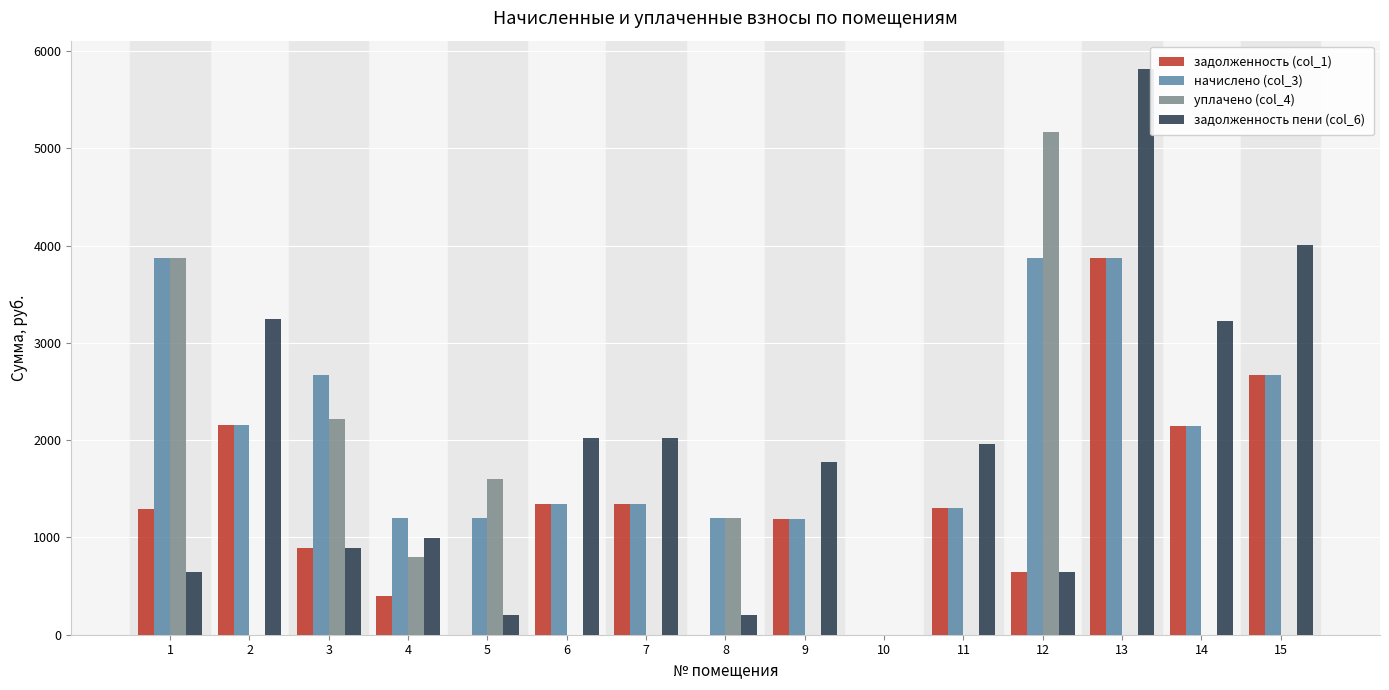

What is the sum of all начислено (col_3) values?

30058.9